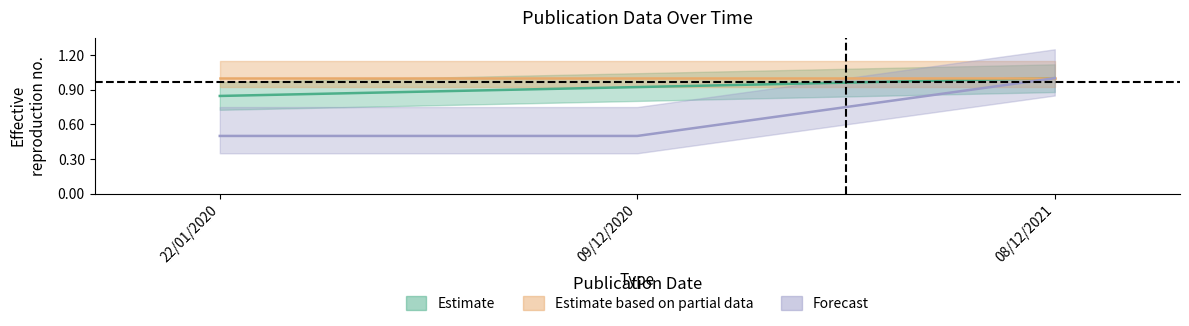

Does the chart have visible grid lines?

No